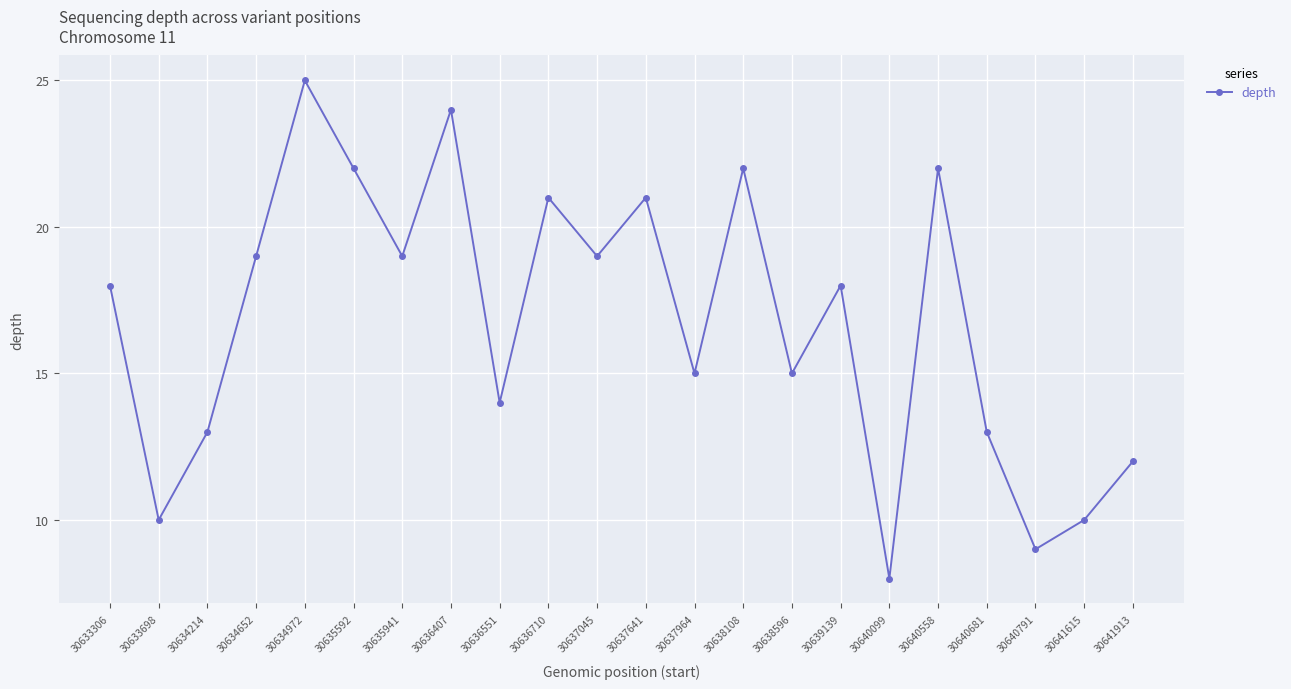

Reading left to right, list all the values displayed in this chart.

18	10	13	19	25	22	19	24	14	21	19	21	15	22	15	18	8	22	13	9	10	12